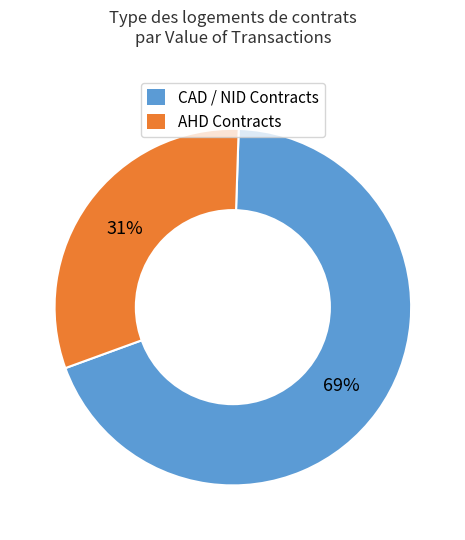

Is there any slice that represents more than half of the pie?

Yes